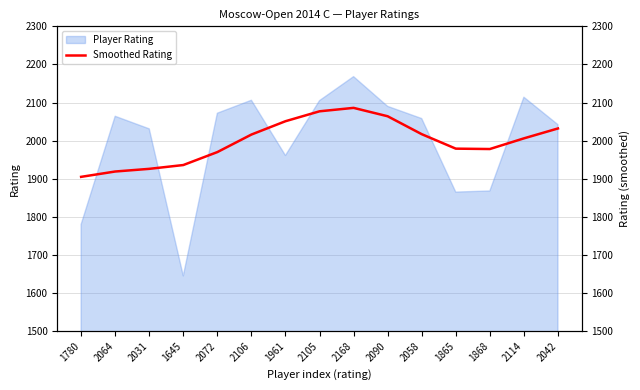

The Player Rating series shows 2106 at 2106. True or false?

True